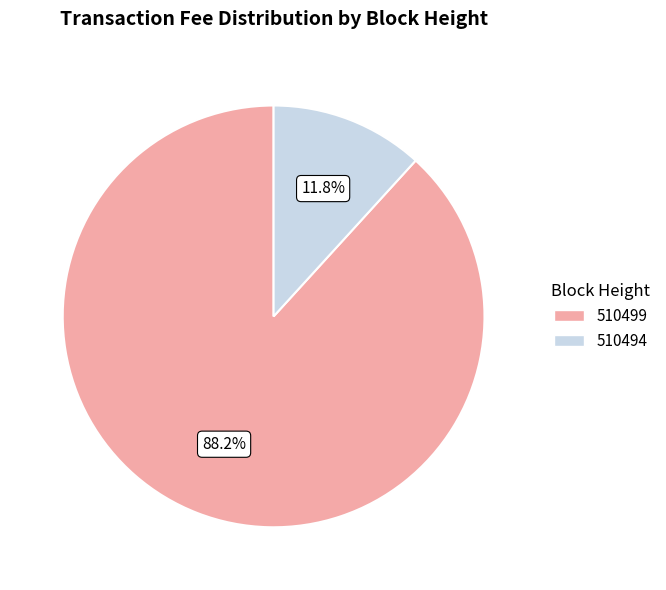

Which category accounts for the majority?

510499